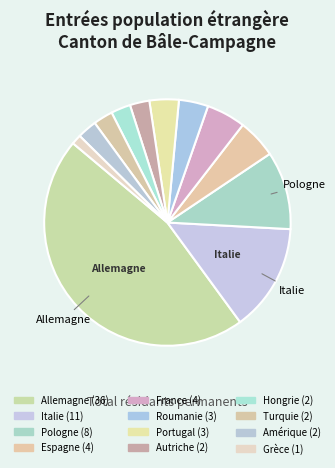

True or false: Autriche accounts for 1% of the total.

False